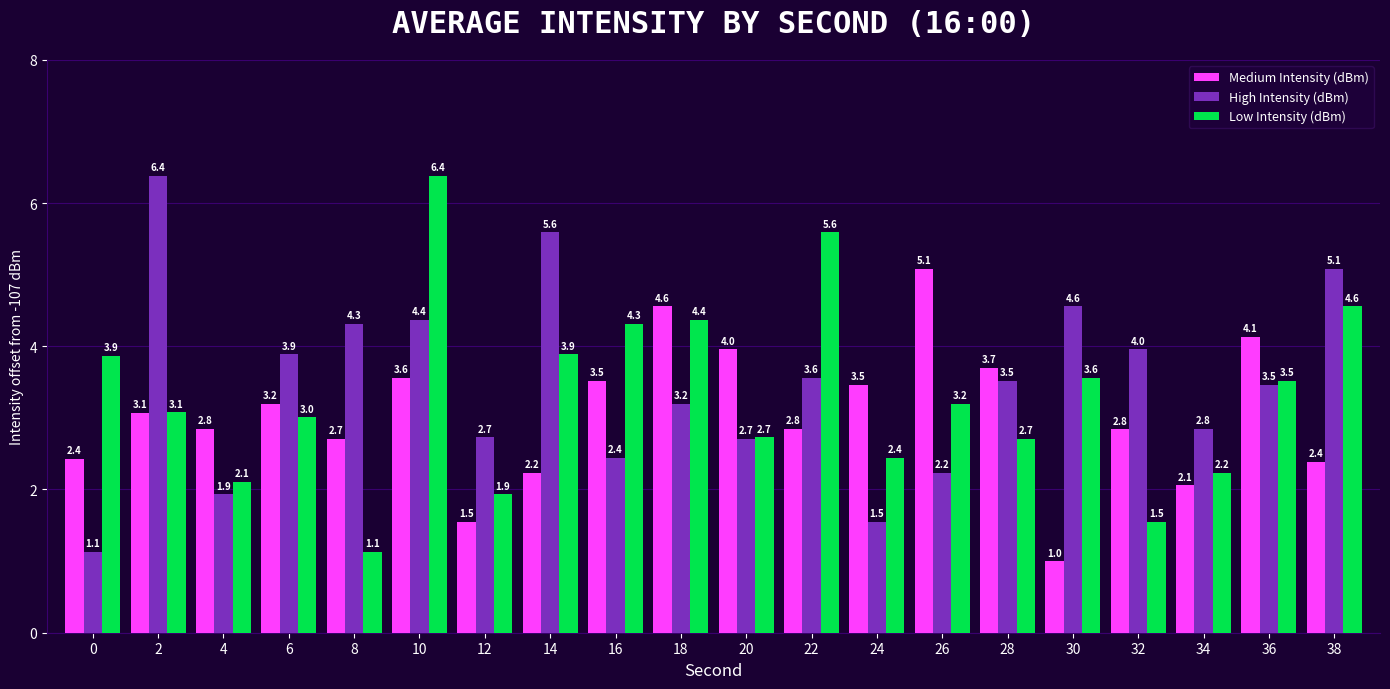

Is the value of Medium Intensity (dBm) at 30 greater than the value of High Intensity (dBm) at 24?

No